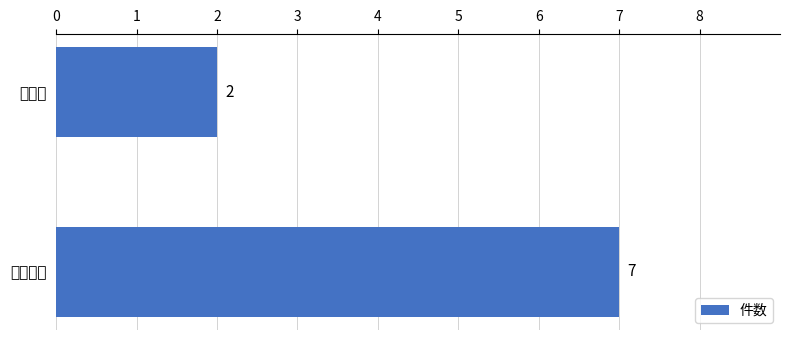

Rank the categories by value from lowest to highest.

申請書, 添付書類